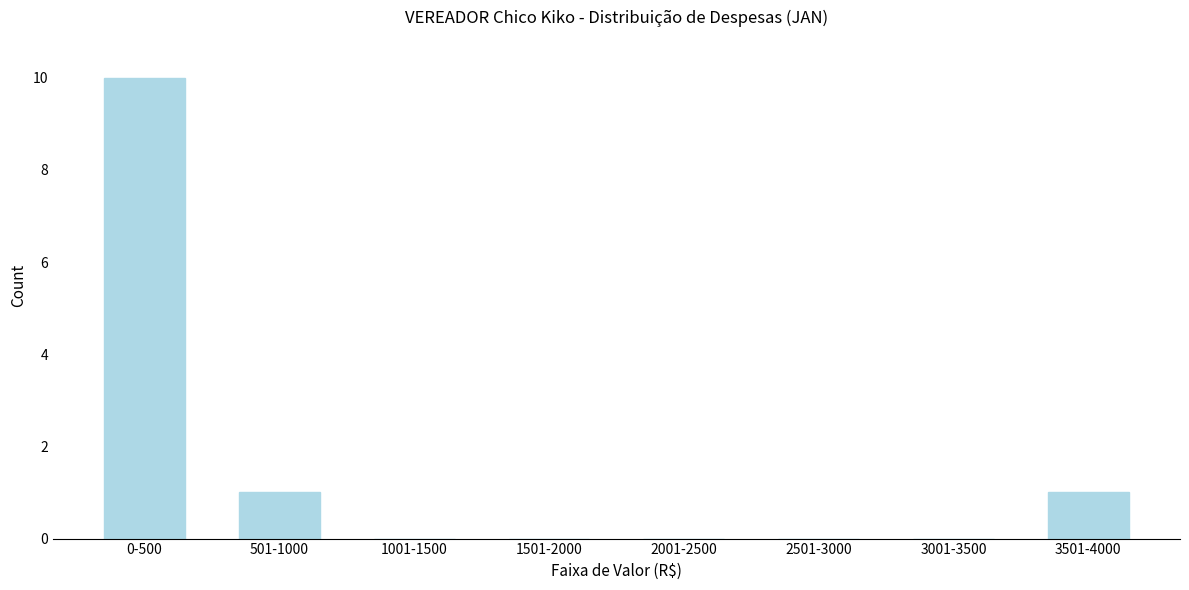

Reading left to right, extract all data points from this chart.

0-500=10	501-1000=1	1001-1500=0	1501-2000=0	2001-2500=0	2501-3000=0	3001-3500=0	3501-4000=1